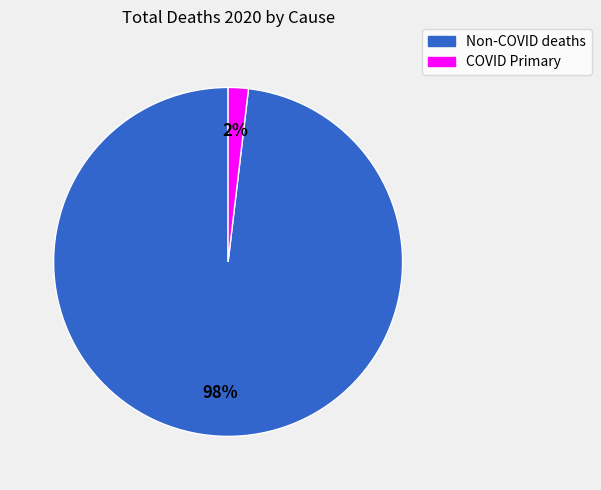

Rank the categories by value from lowest to highest.

COVID Primary, Non-COVID deaths